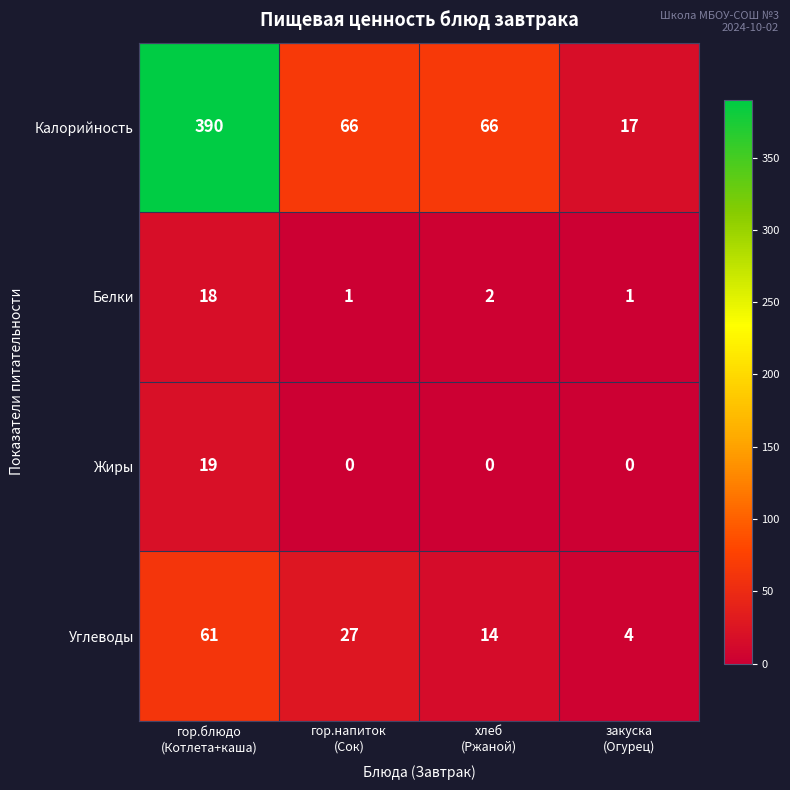

Reading left to right, transcribe all the data shown in this chart.

Калорийность: 390	66	66	17
Белки: 18	1	2	1
Жиры: 19	0	0	0
Углеводы: 61	27	14	4